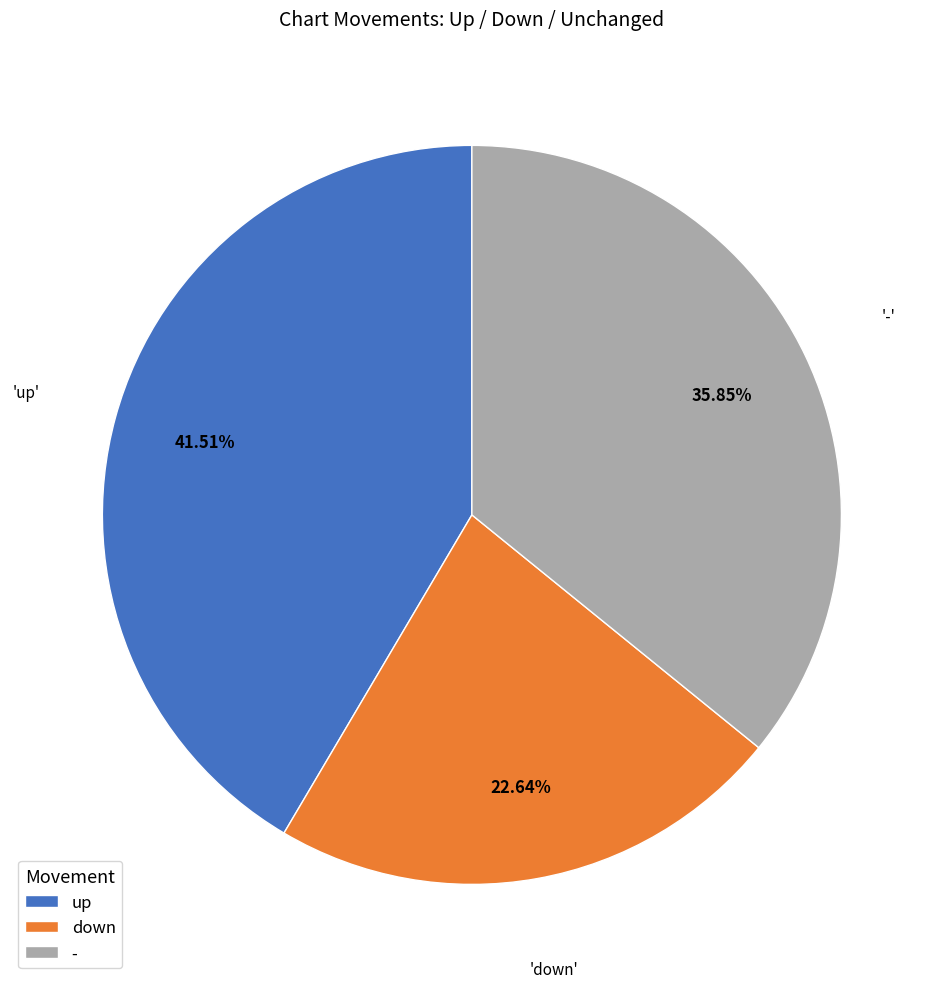

To the nearest percent, what is the average slice percentage?

33%